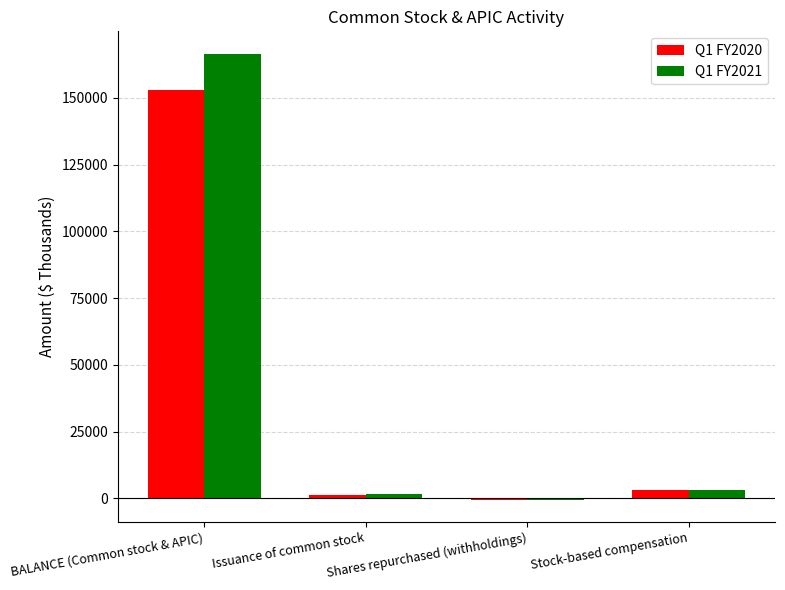

Between BALANCE (Common stock & APIC) and Issuance of common stock, which series saw the biggest shift?

Q1 FY2021